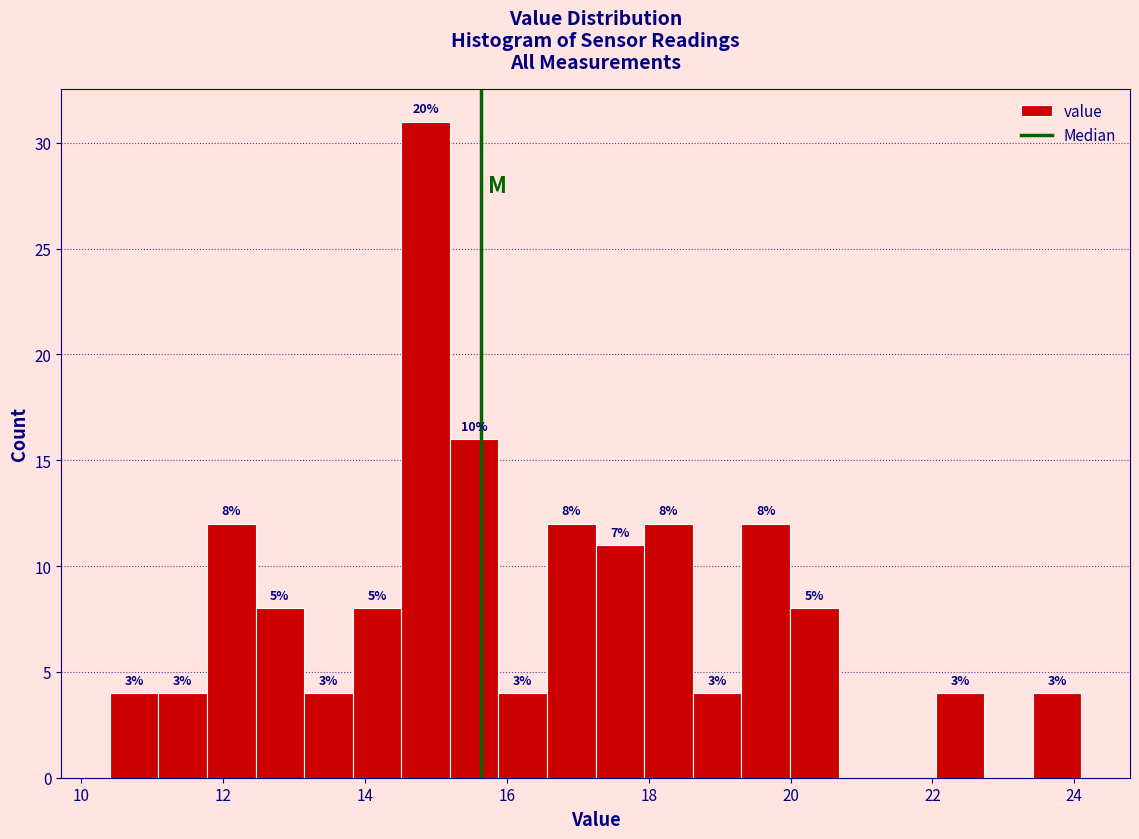

Around what value on the x-axis is the tallest bar? Give the approximate position of its centre, as read against the axis.

14.8